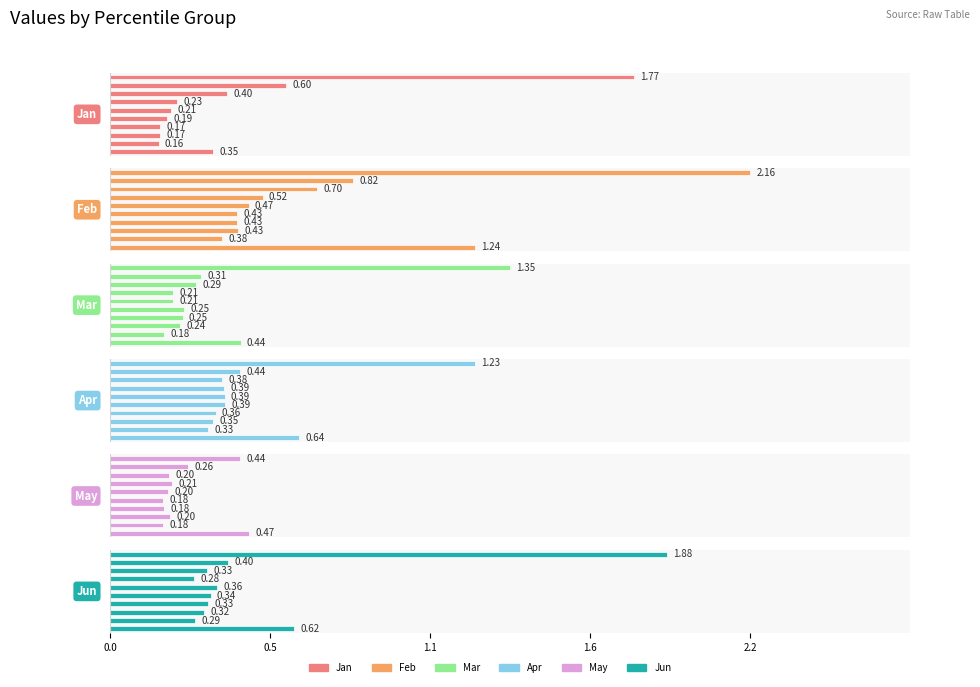

Count the Jun values in the range 0 to 1.

9